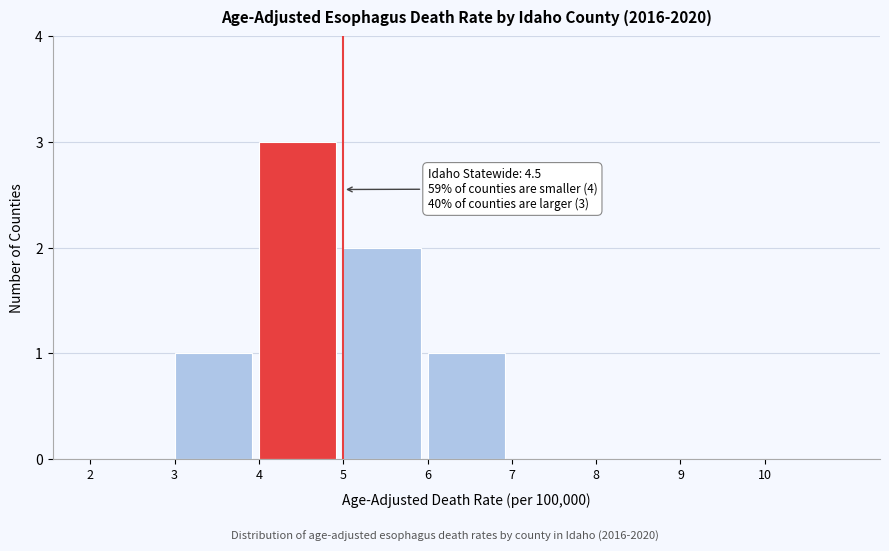

Over which range of the x-axis is the bar tallest?

4 to 5